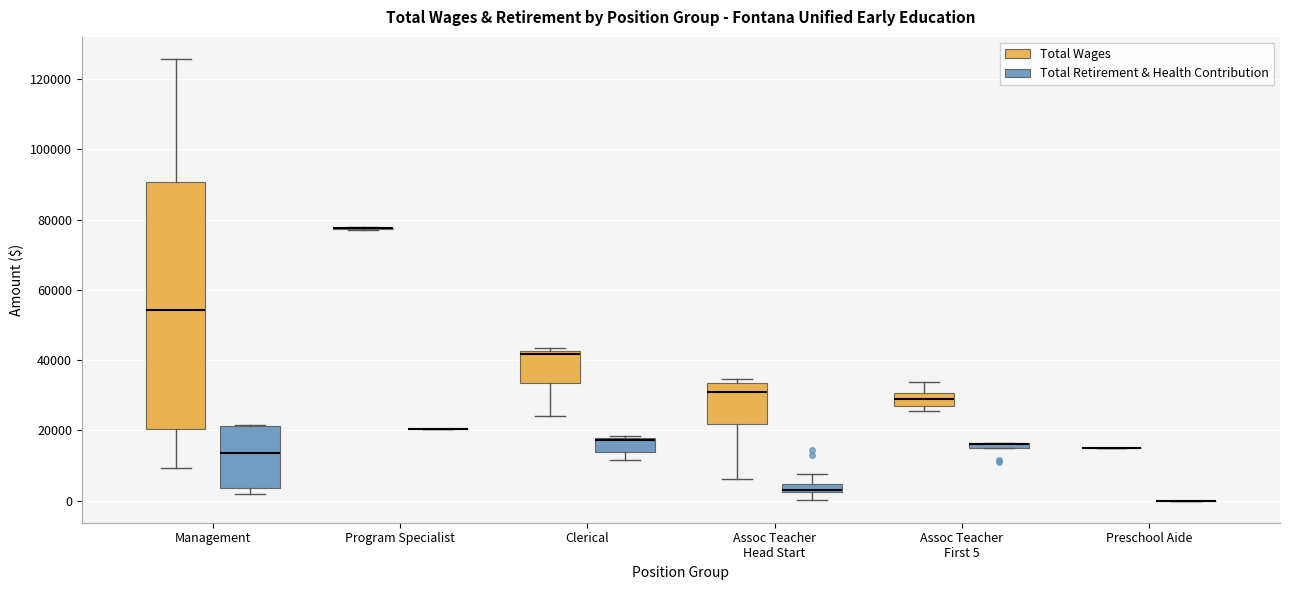

Which box is the tallest, from its lower edge to its upper edge?

Management (Total Wages)